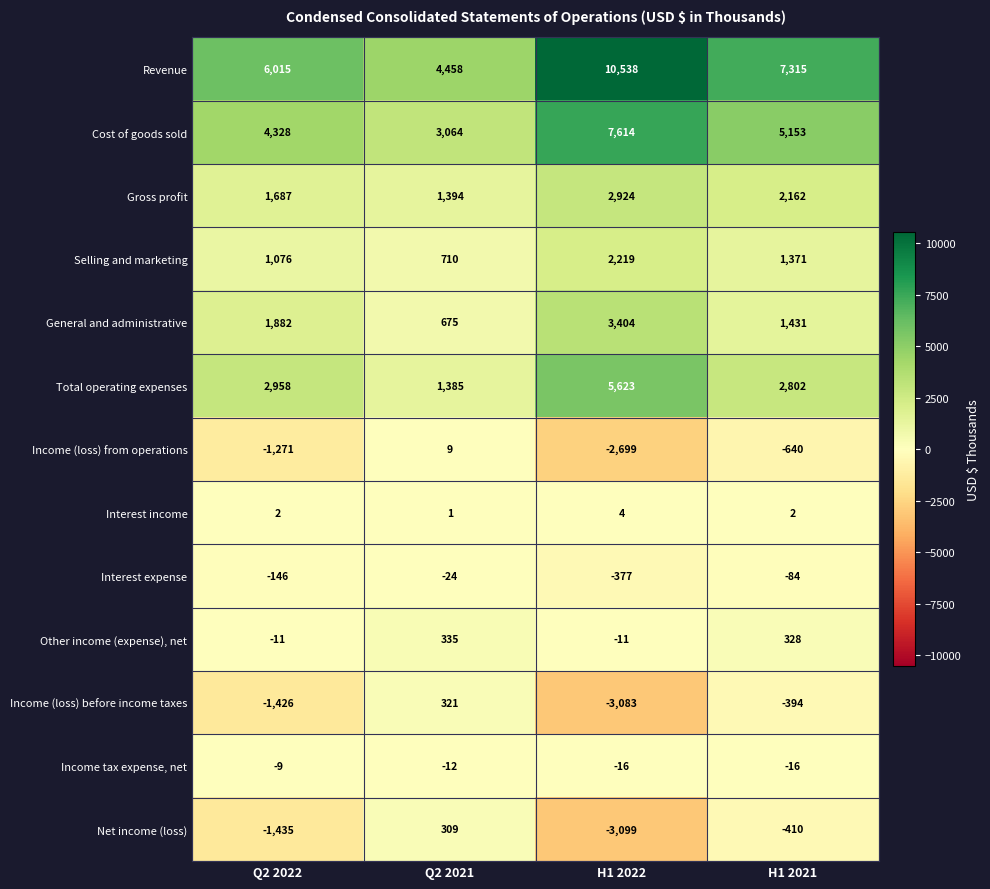

Where is Revenue nearest to the value 7498?

H1 2021